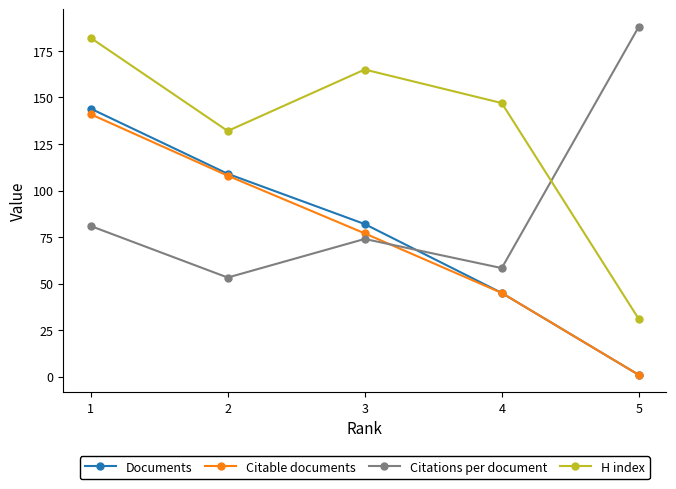

What is the sum of all H index values?

657.0